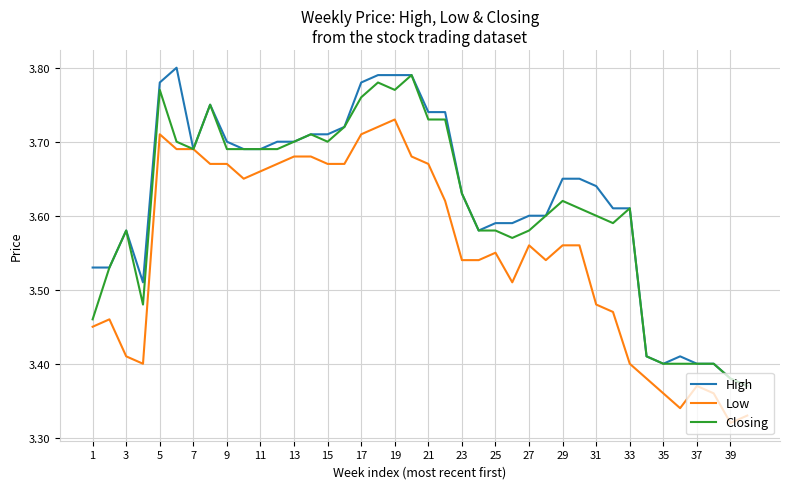

Which series has the widest spread of values?

High